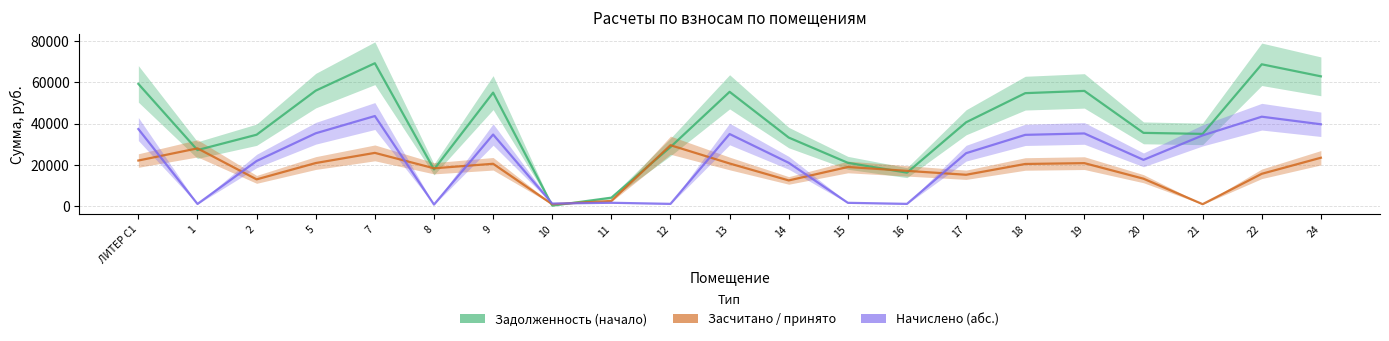

What is the value of the Задолженность (начало) point at the 7th from the left?

55062.6